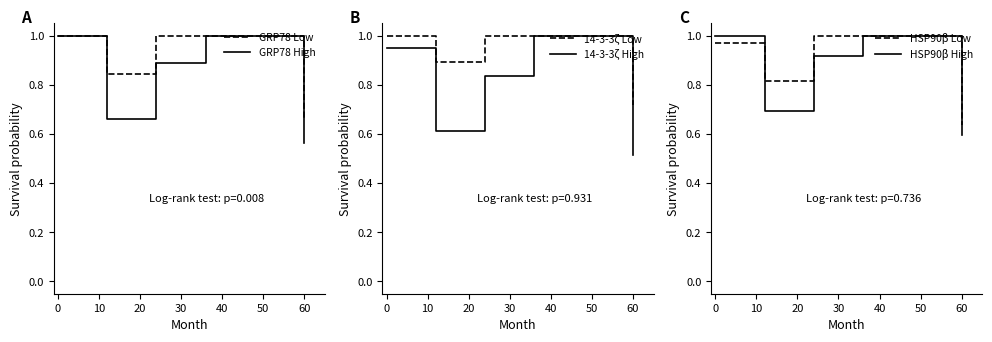

What is the value of the GRP78 High point at the 1st from the left?

1.0